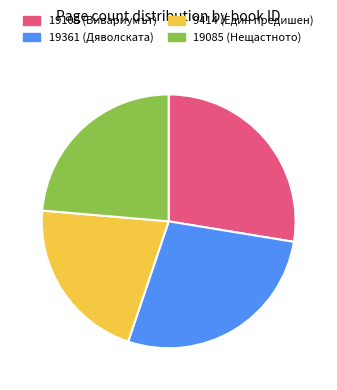

What is the ratio of the value at 19108 (Вивариумът) to the value at 9414 (Един предишен)?

1.3